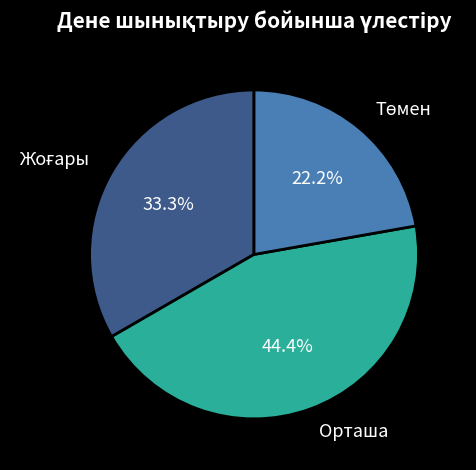

How many slices are in this pie chart?

3